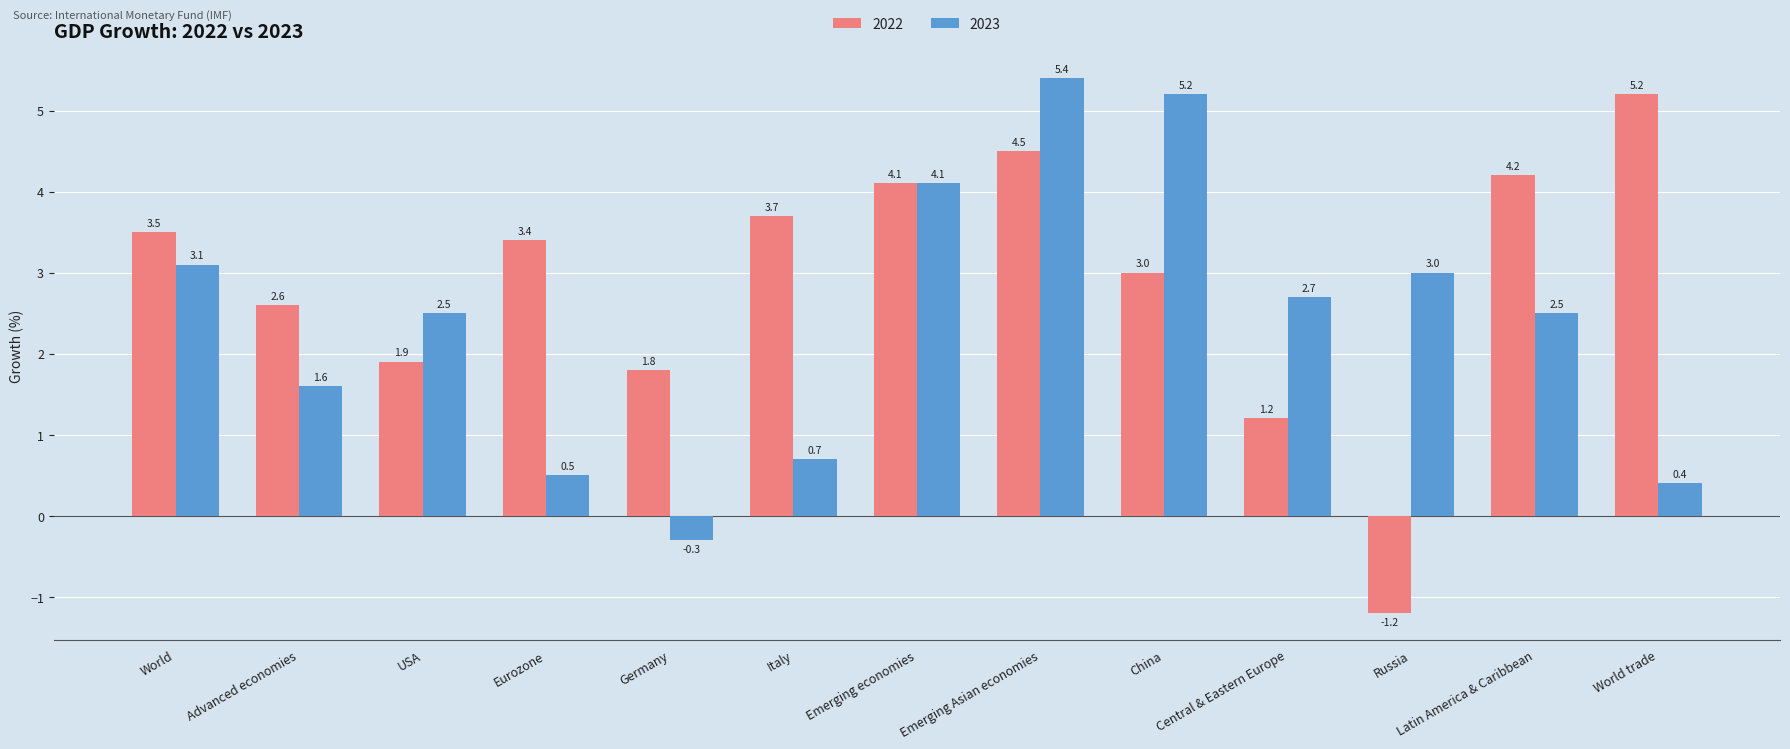

How many negative values does the 2023 series have?

1